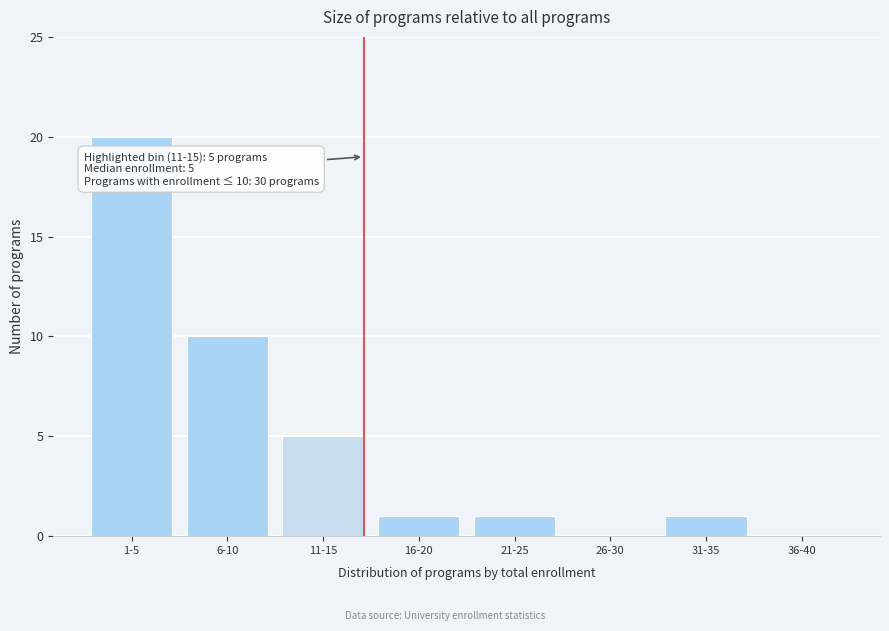

Reading left to right, what are all the values shown in this chart?

1-5=20	6-10=10	11-15=5	16-20=1	21-25=1	26-30=0	31-35=1	36-40=0